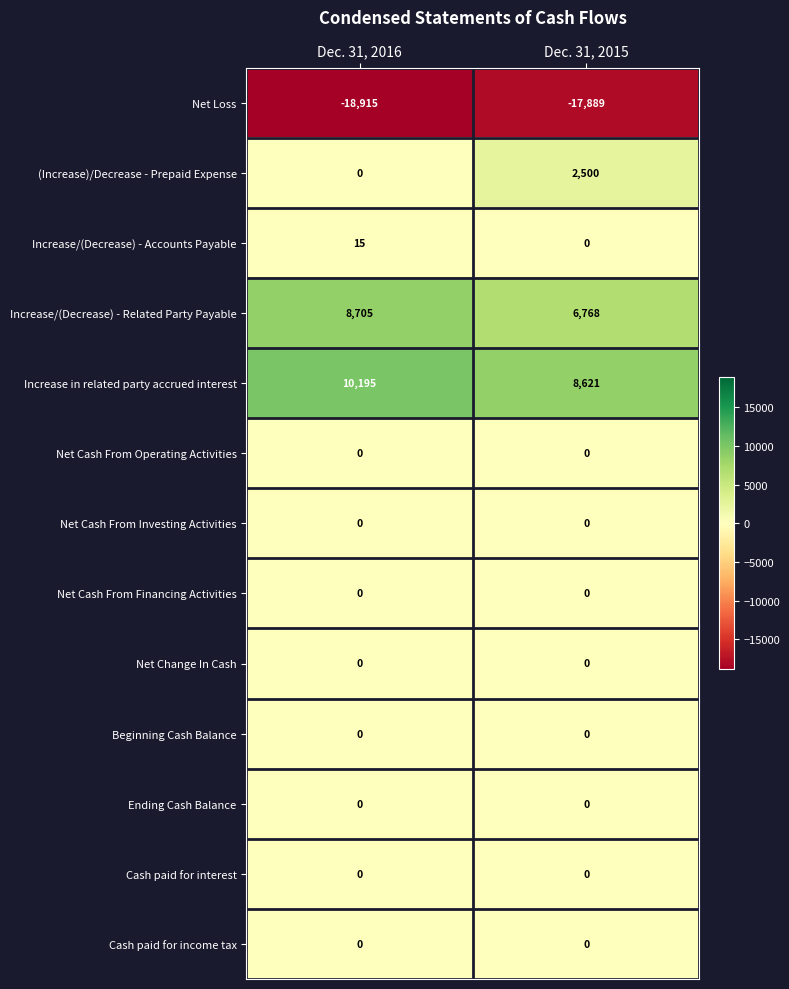

What value does the (Increase)/Decrease - Prepaid Expense series have at Dec. 31, 2015?

2500